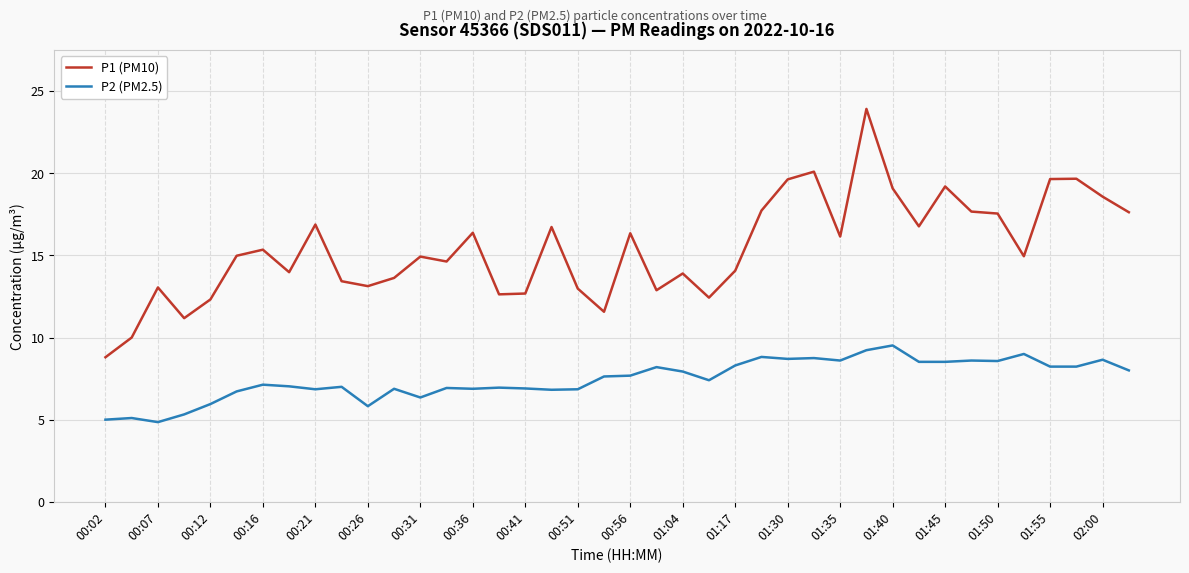

At how many categories does at least one series exceed 8?

40